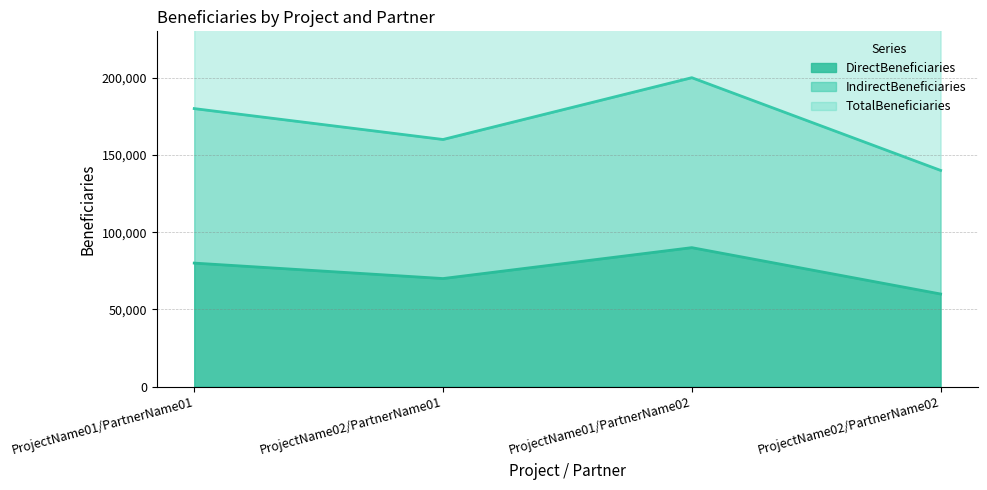

What is the value of the IndirectBeneficiaries (line) point at the 2nd from the left?

160000